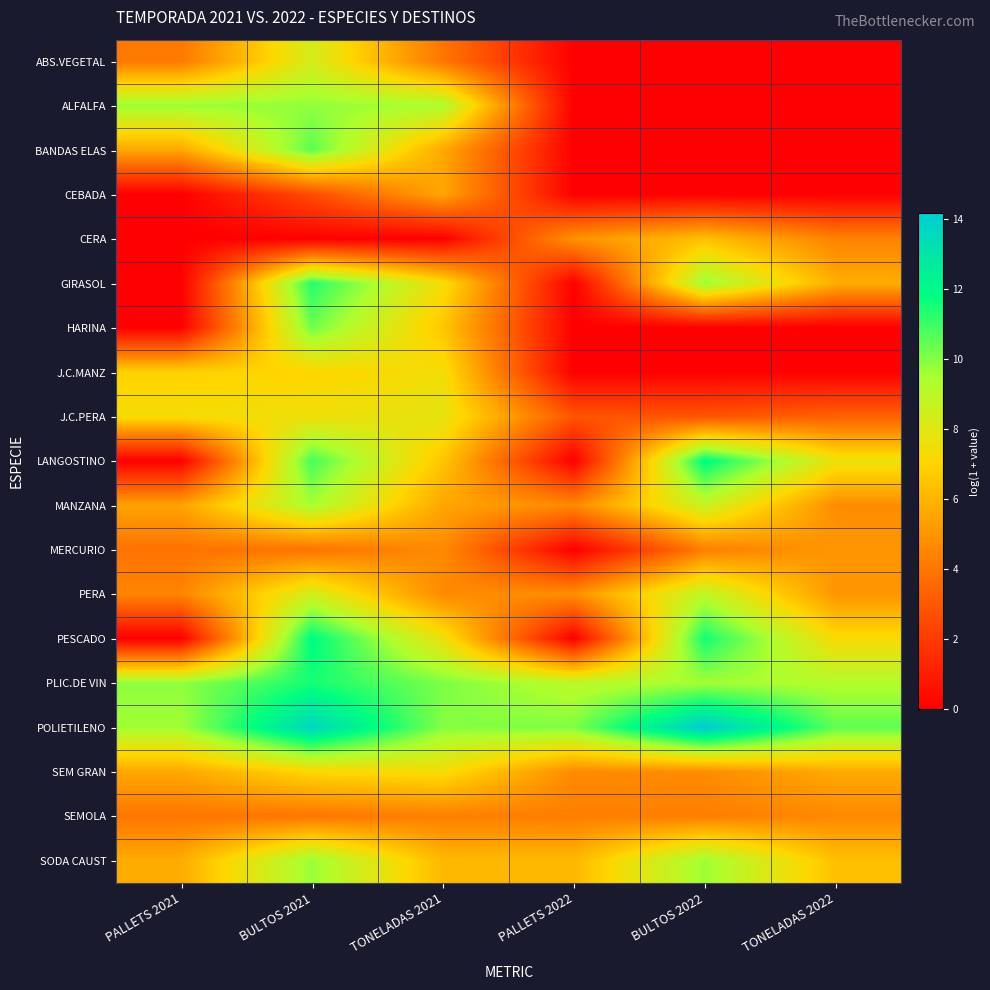

What is the maximum value shown in the chart?

14.2